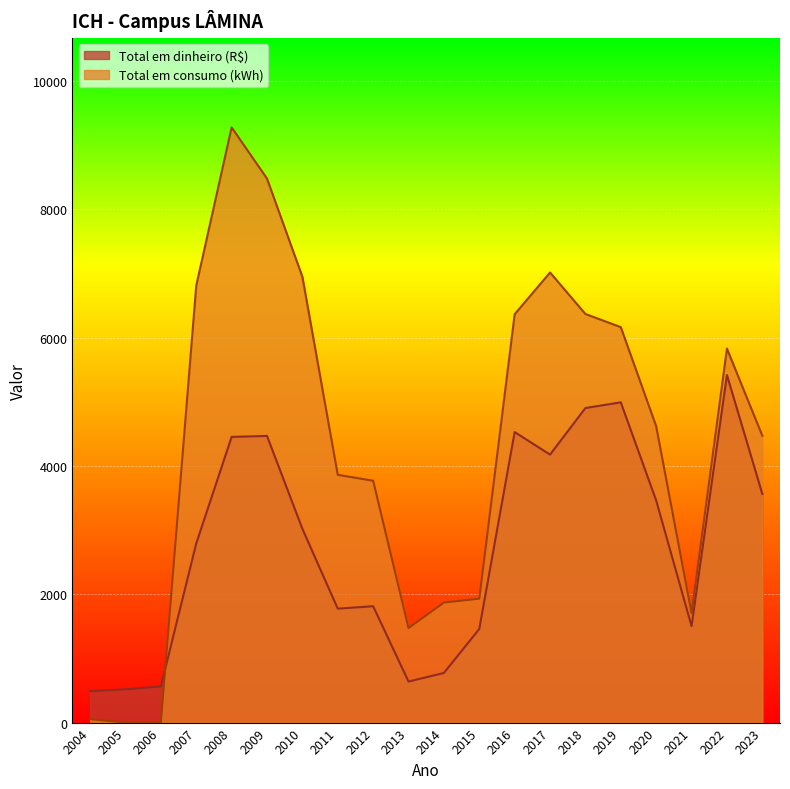

What is the value of the Total em consumo (kWh) point at the 20th from the left?

4472.0